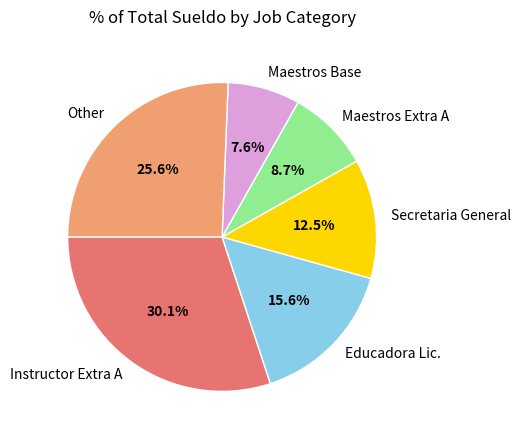

To the nearest percent, what is the average slice percentage?

17%